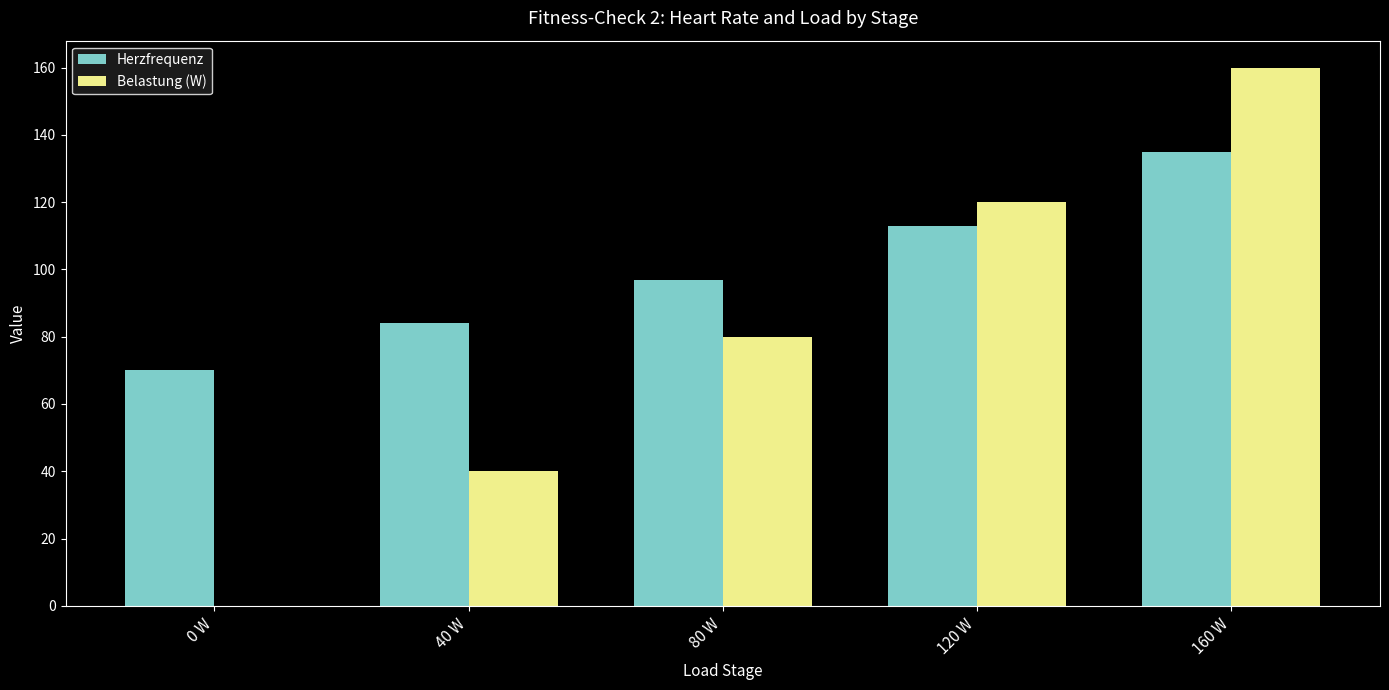

How many data points does each series have?

5